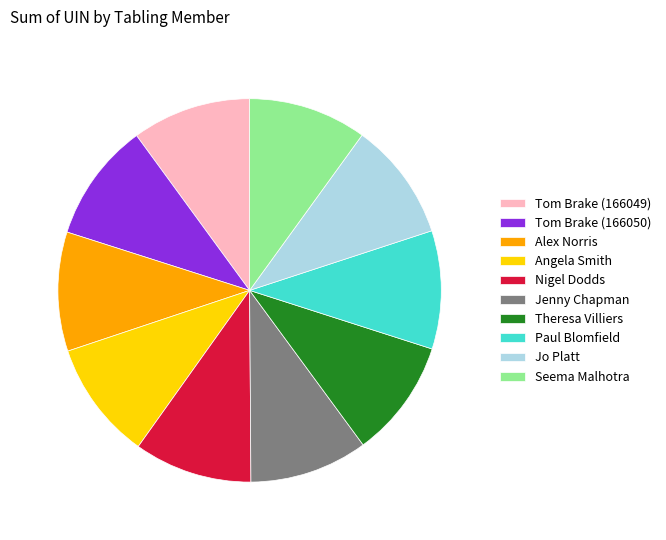

Is the sum of Angela Smith and Jenny Chapman greater than half?

No